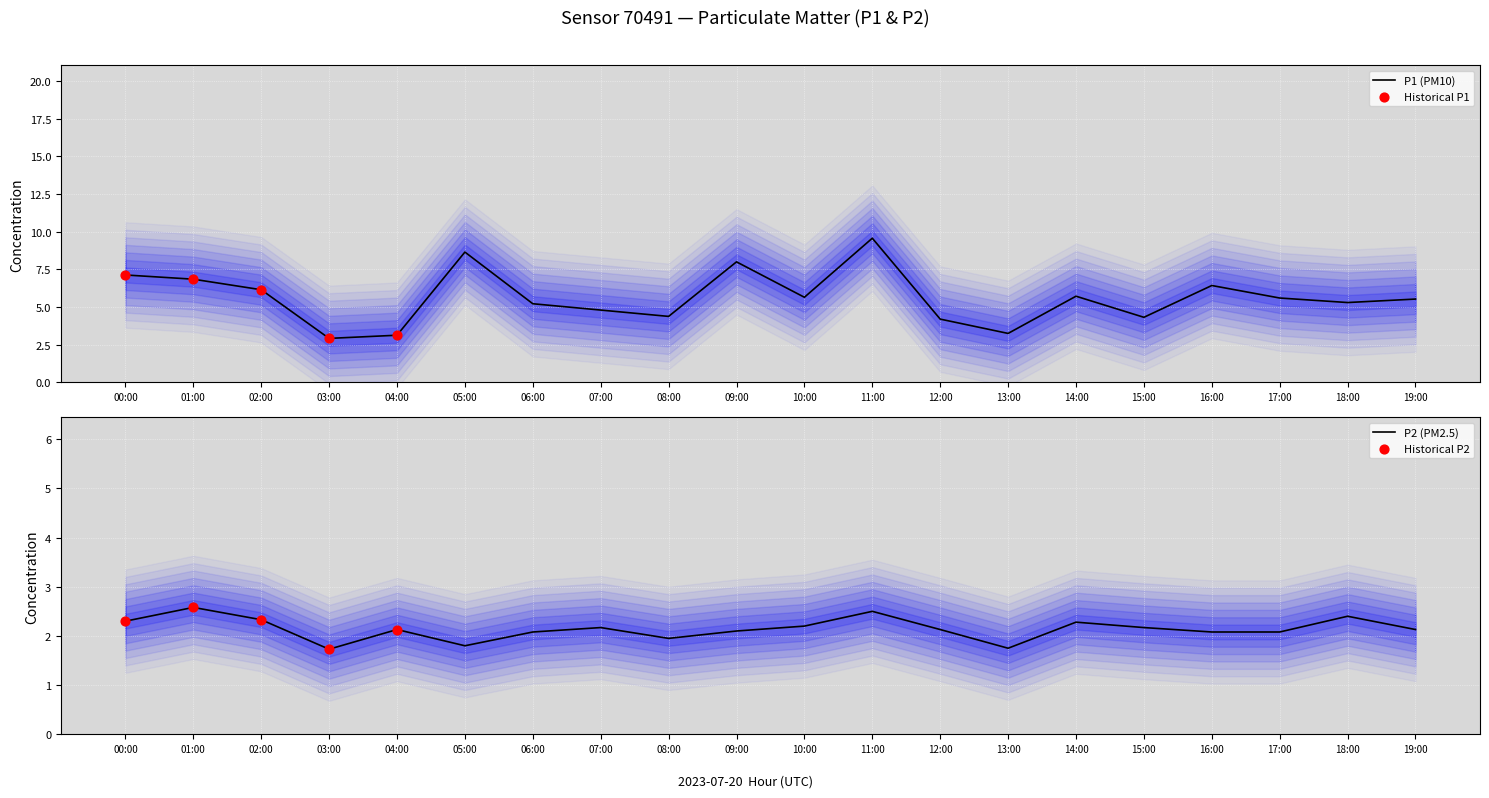

Is the value of P2 at 13:00 greater than the value of P1 at 02:00?

No